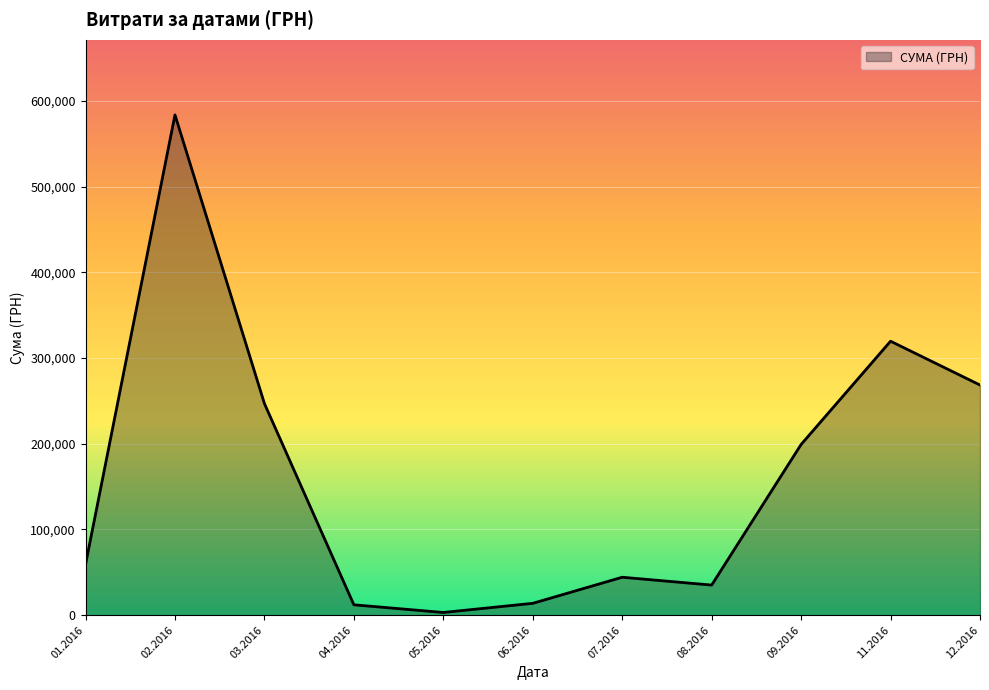

At which category does the data reach its first local valley?

05.2016